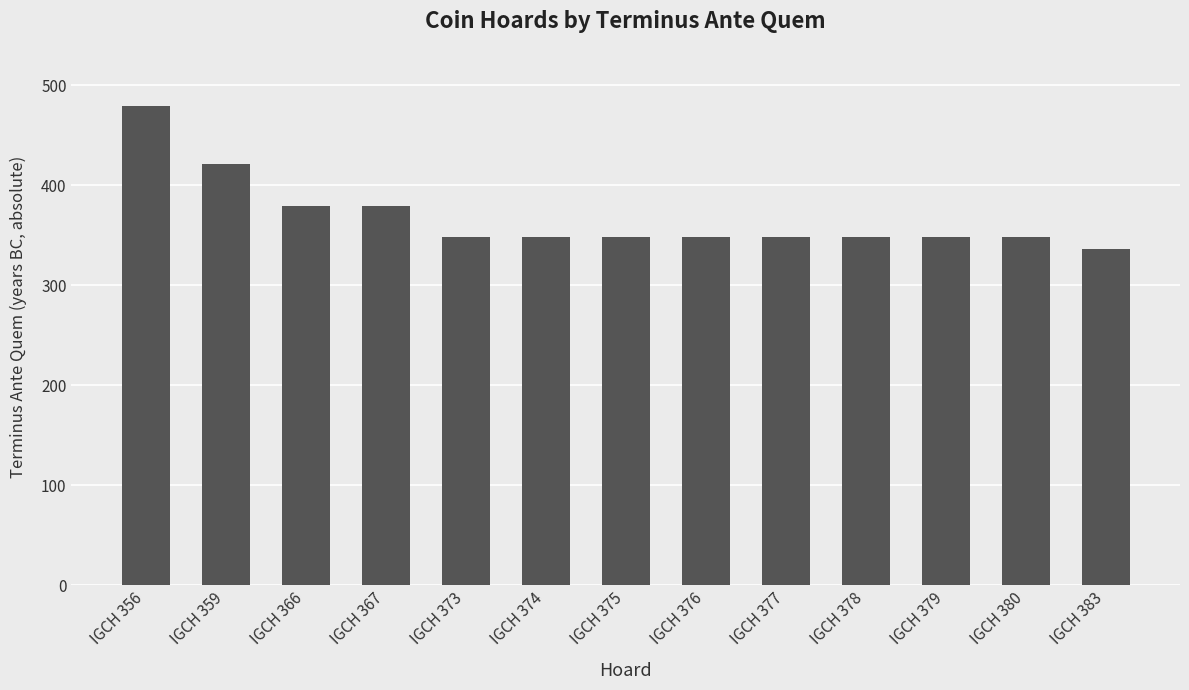

Is it true that the value at IGCH 383 is 565?

False